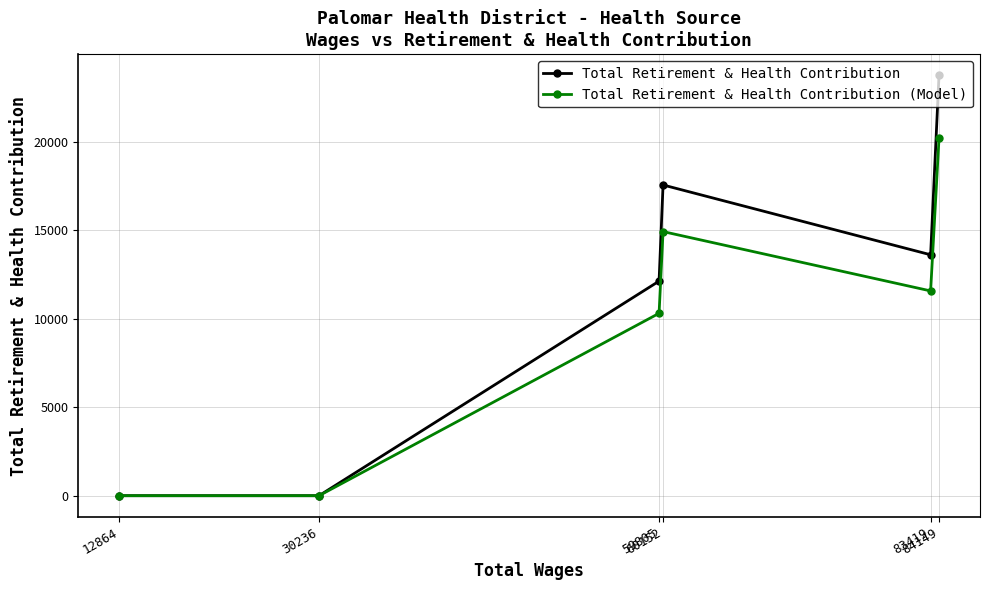

How many categories are shown in the chart?

6